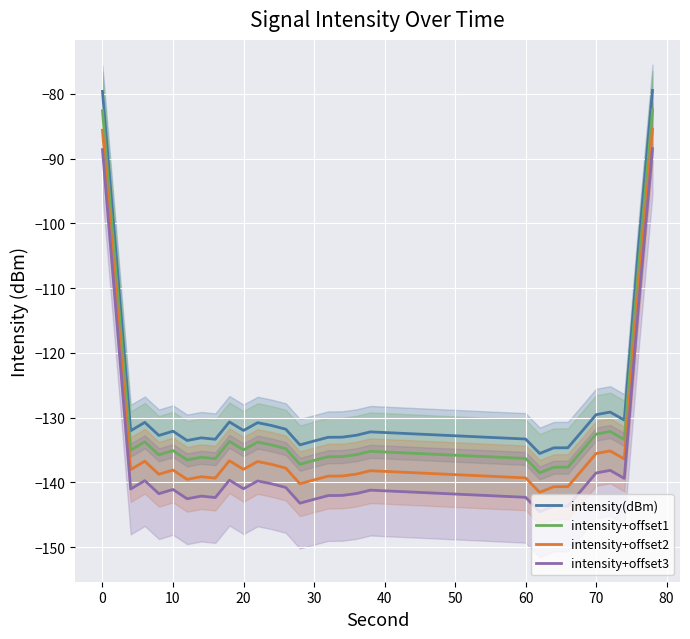

True or false: intensity(dBm) and intensity+offset2 intersect in this chart.

False